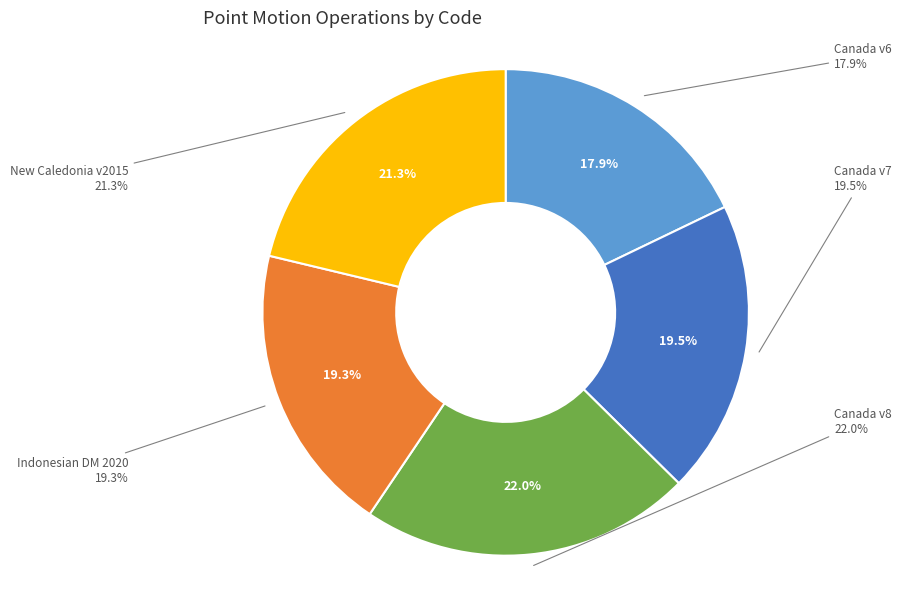

What percentage is the Canada velocity grid v8 slice, to the nearest percent?

22%